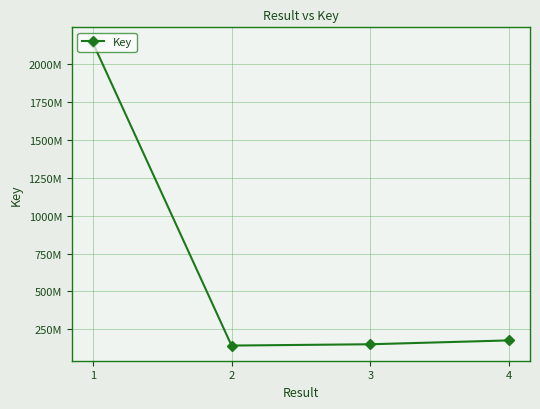

Approximately how many times larger is the value at 1 compared to 2?

15.0